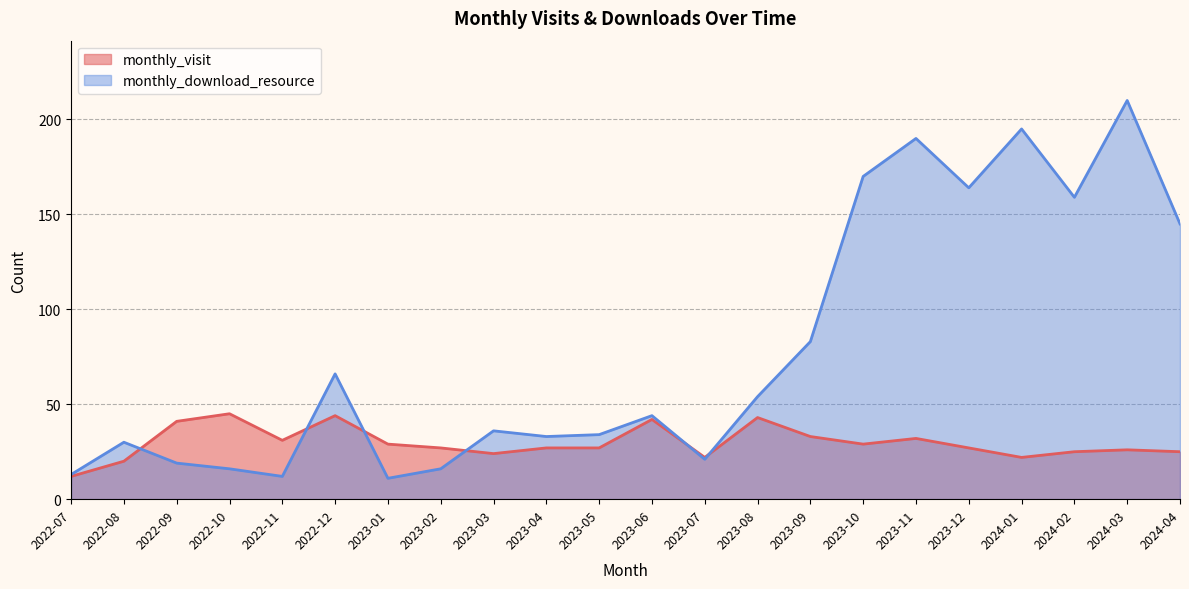

Between 2023-06 and 2022-08, which is larger?

2023-06